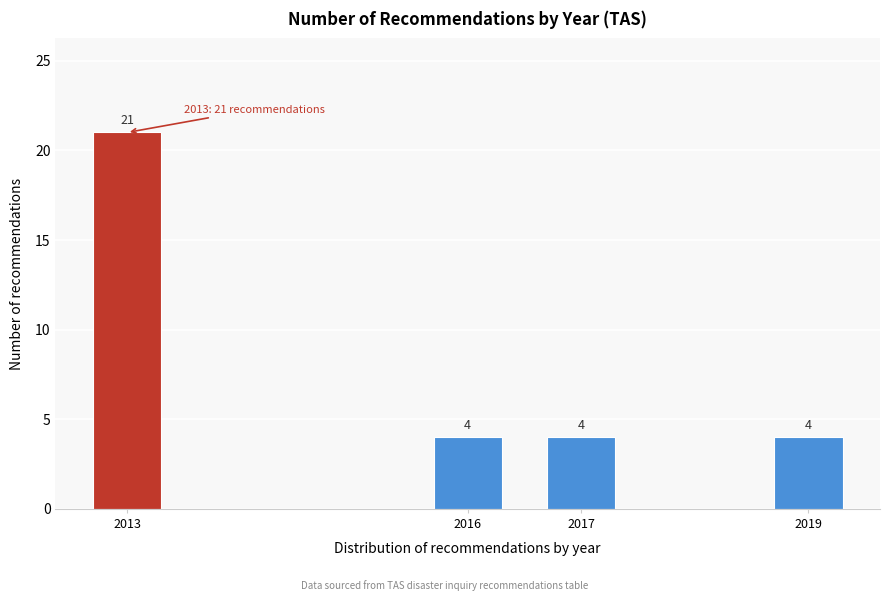

Reading right to left, transcribe all the data shown in this chart.

2019=4	2017=4	2016=4	2013=21